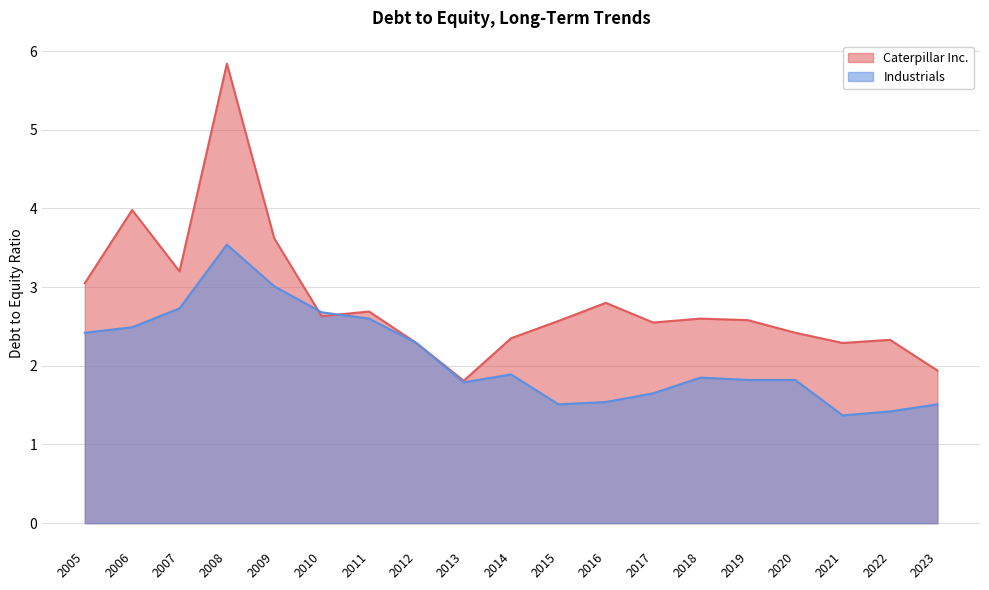

Rank the series by their average value, from lowest to highest.

Industrials, Caterpillar Inc.